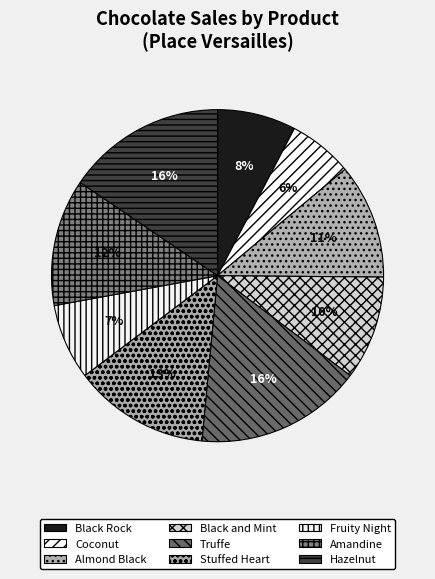

How many segments does this pie chart have?

9